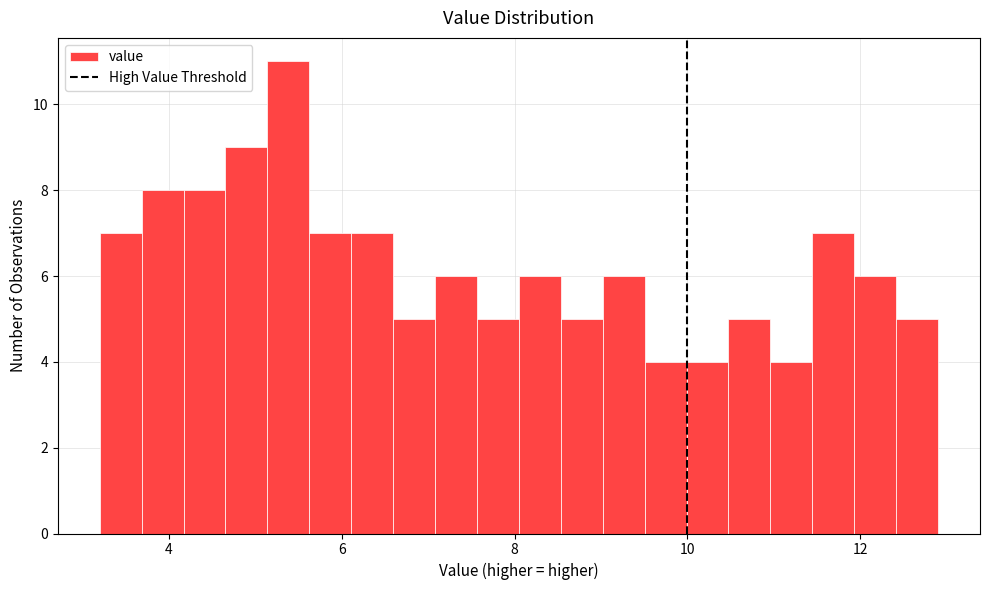

Read against the x-axis, roughly where is the centre of the tallest bar?

5.4